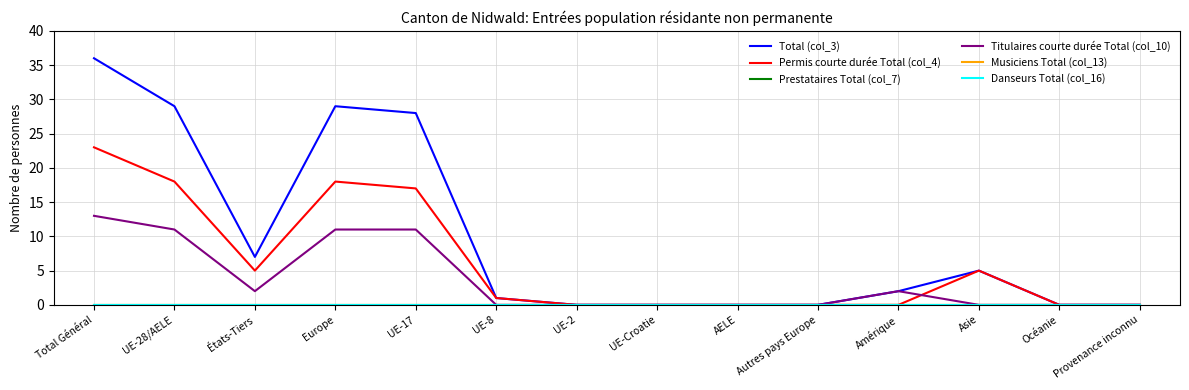

Does the chart have visible grid lines?

Yes